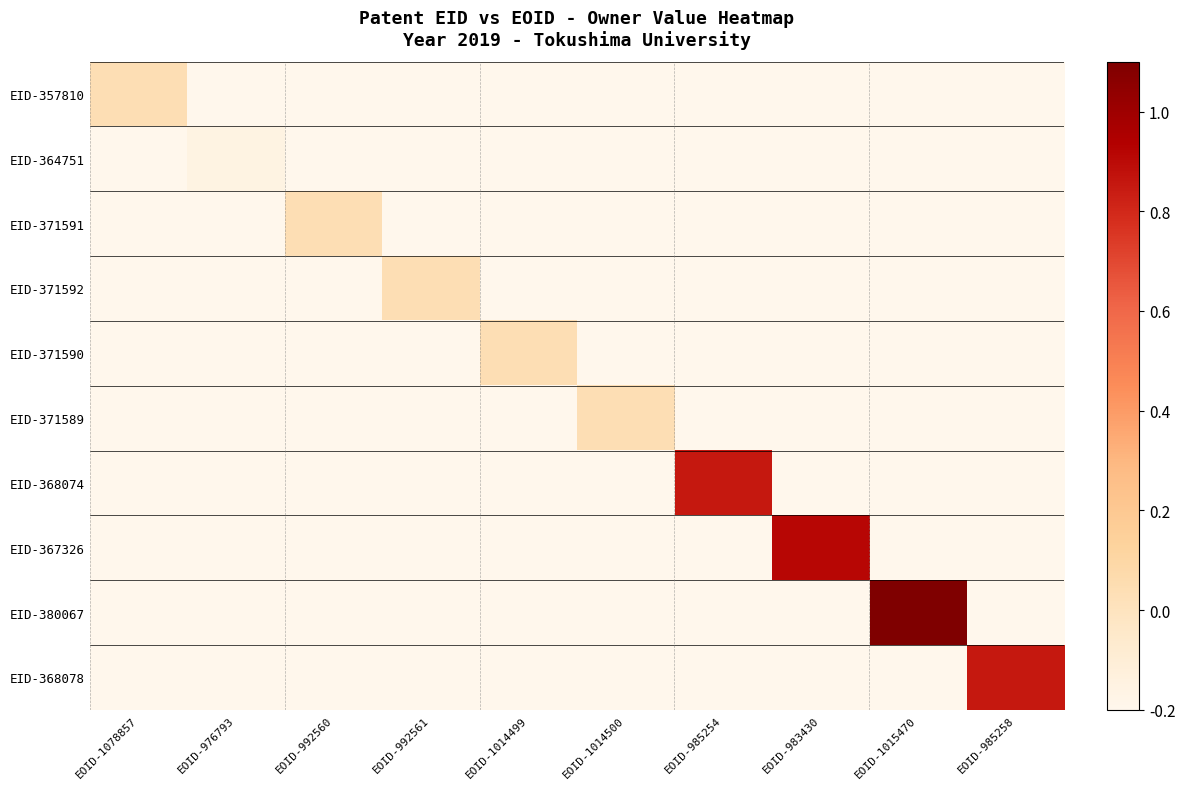

Which series has the largest total across all categories?

EID-380067